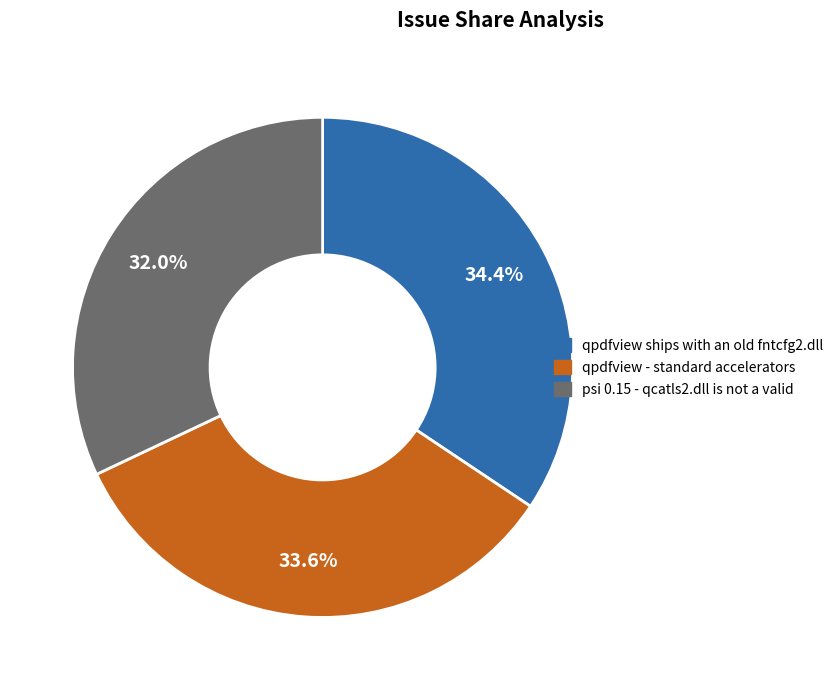

Count the number of slices in the pie.

3